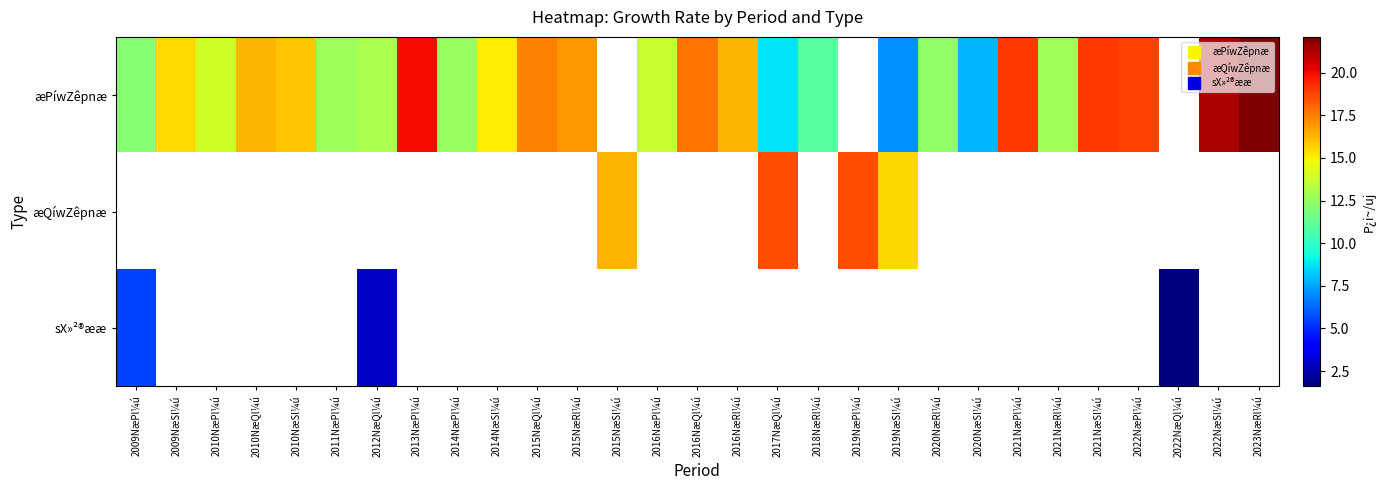

Between 2010NæQl¼ú and 2011NæPl¼ú, which is larger?

2010NæQl¼ú